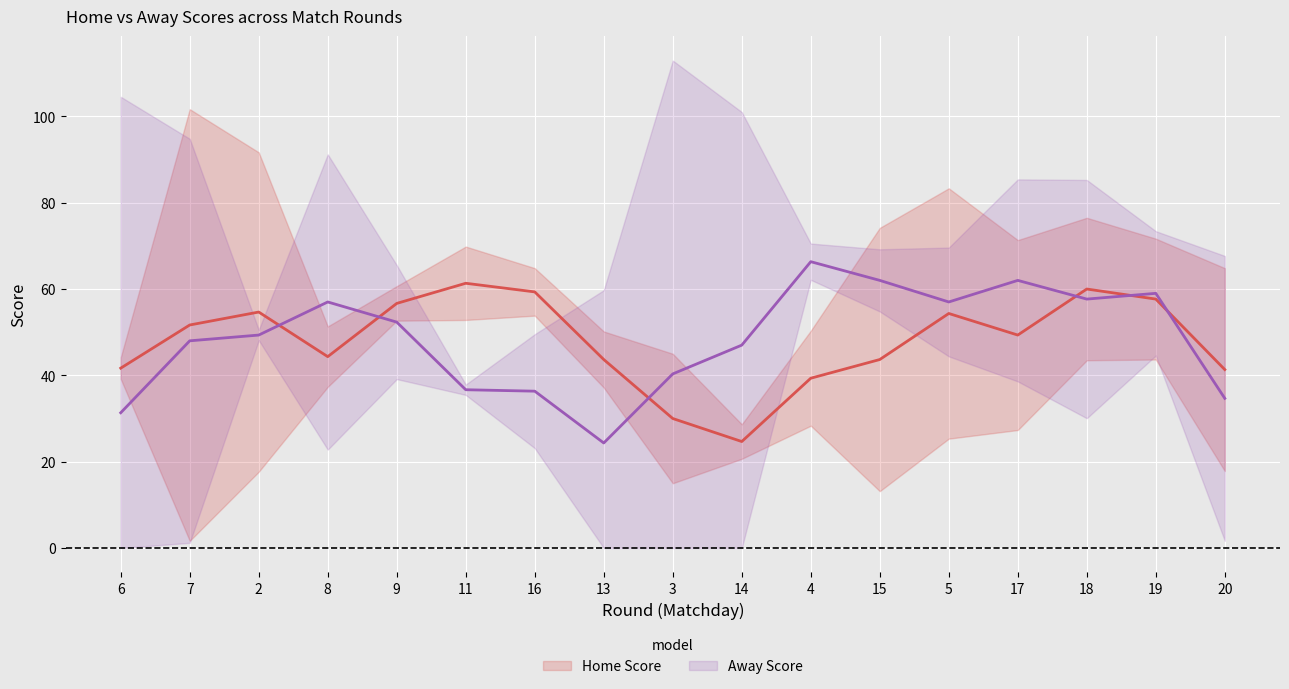

What is the average value of the Away Score series?

48.3